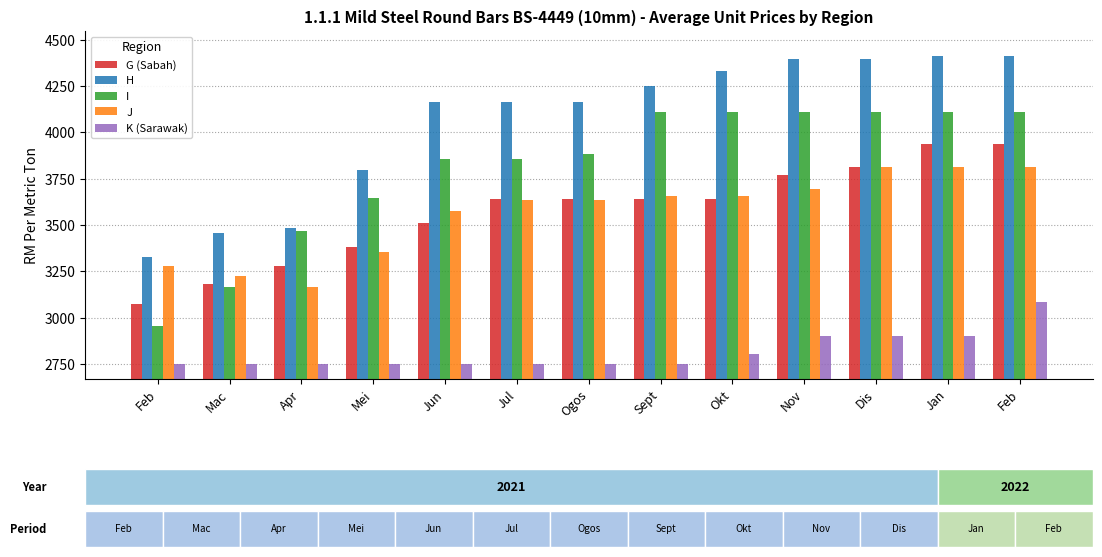

Does the chart contain any negative values?

No